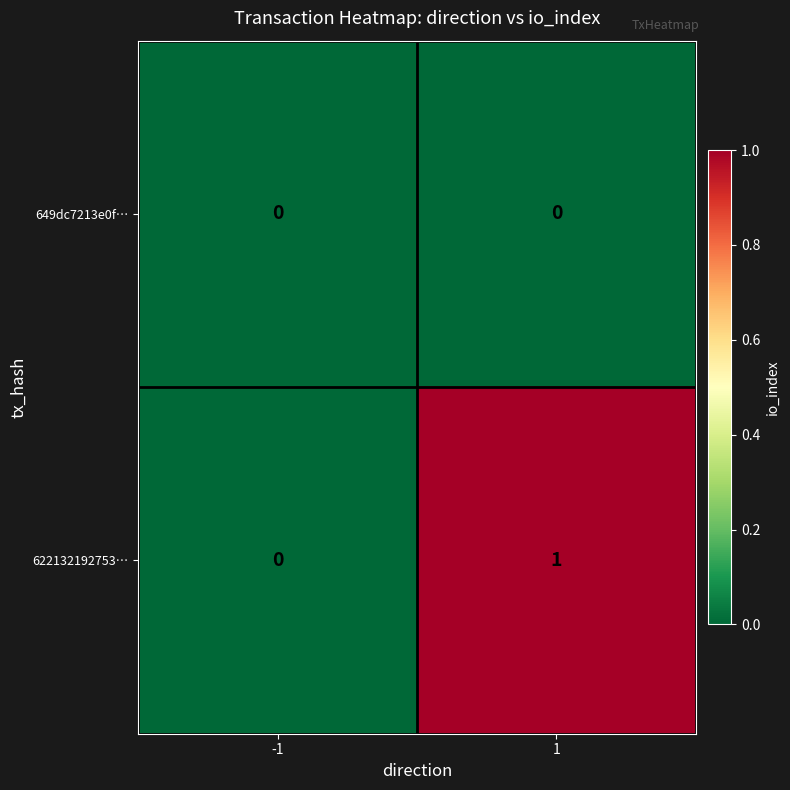

Reading left to right, what are all the values shown in this chart?

649dc7213e0f…: -1=0	1=0
622132192753…: -1=0	1=1